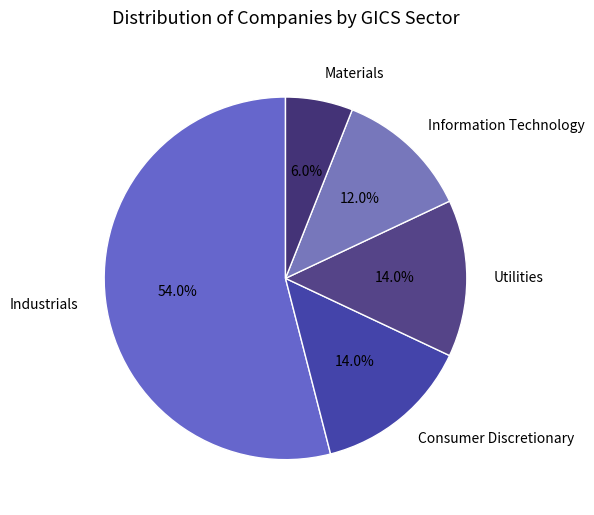

What portion of the pie excludes Utilities?

86.0%